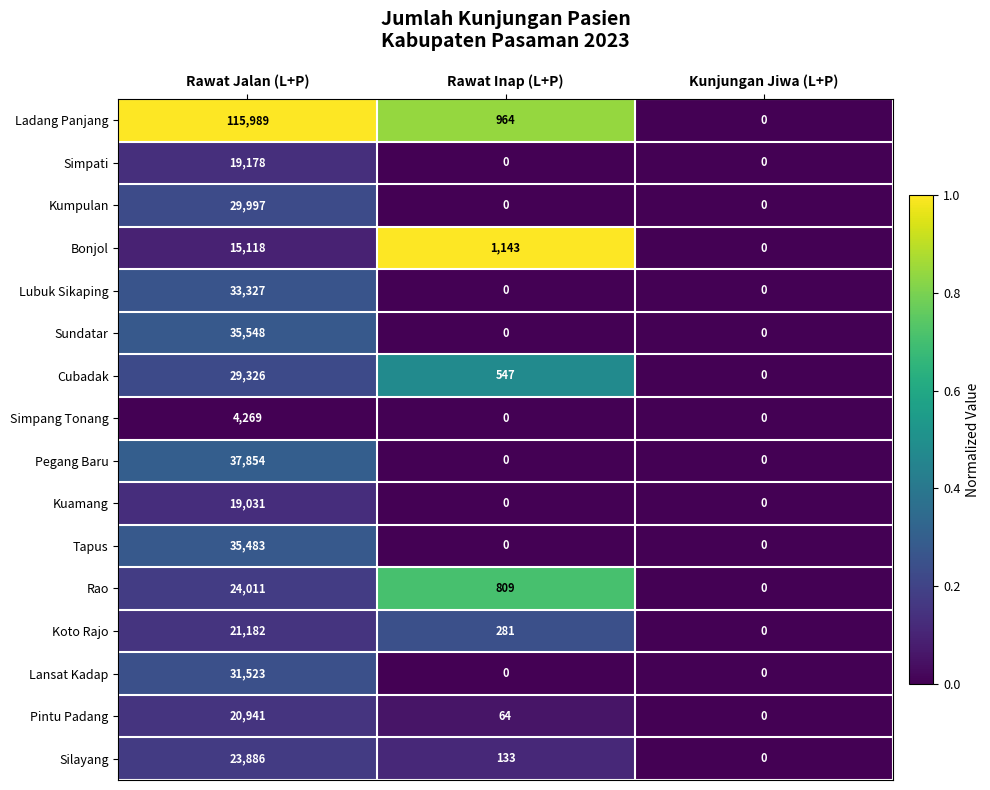

What is the spread (max minus min) of values at Rawat Inap (L+P)?

1143